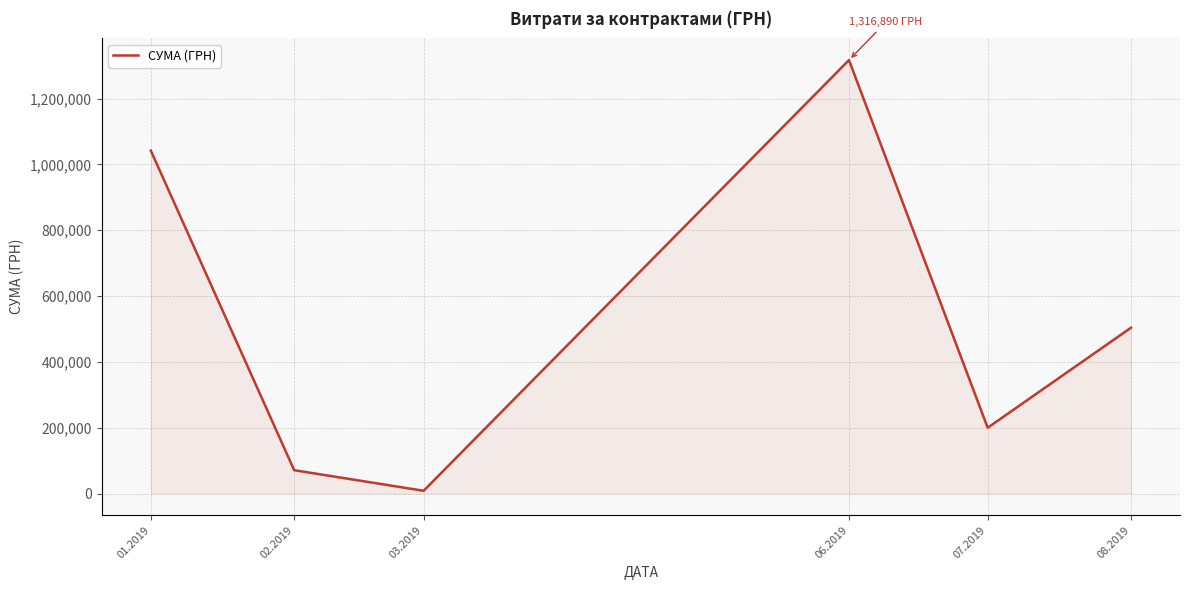

Does the chart have visible grid lines?

Yes